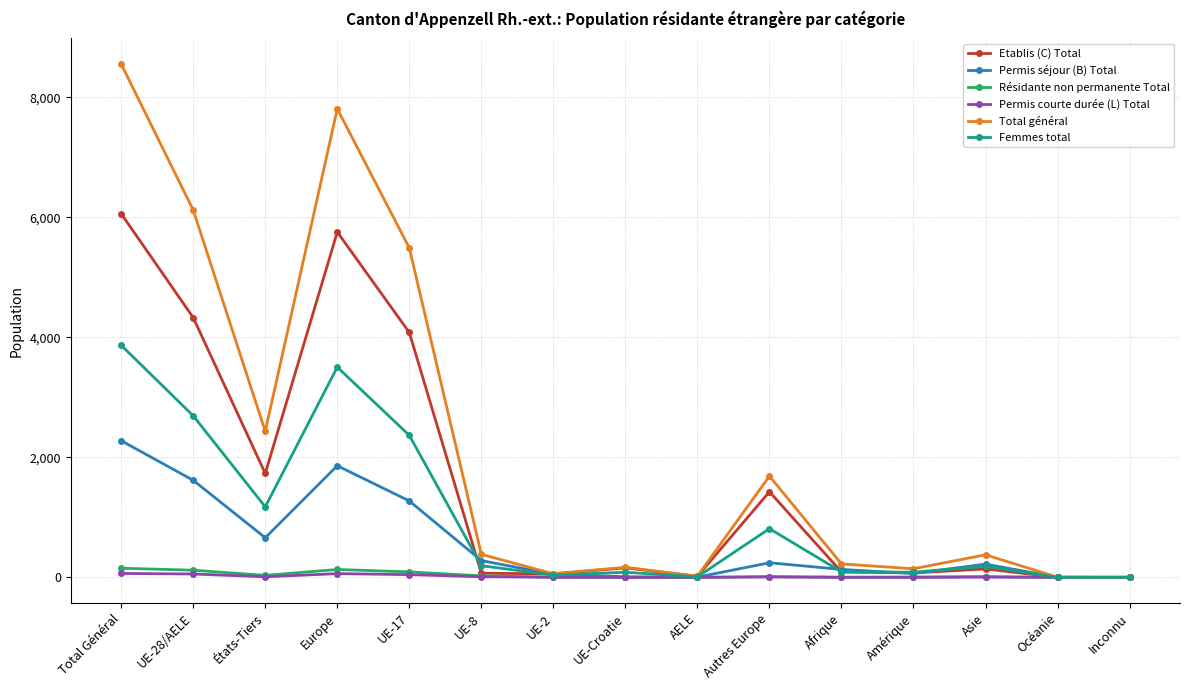

What is the label of the 5th point from the left?

UE-17